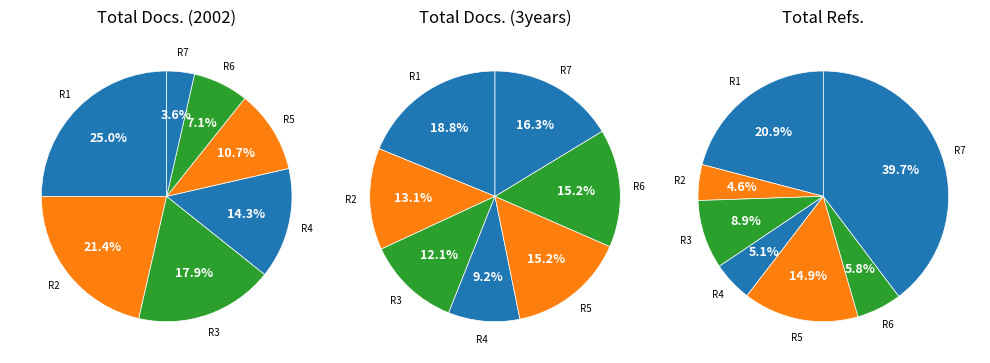

Between Rank 4 and Rank 6, which is larger?

Rank 6